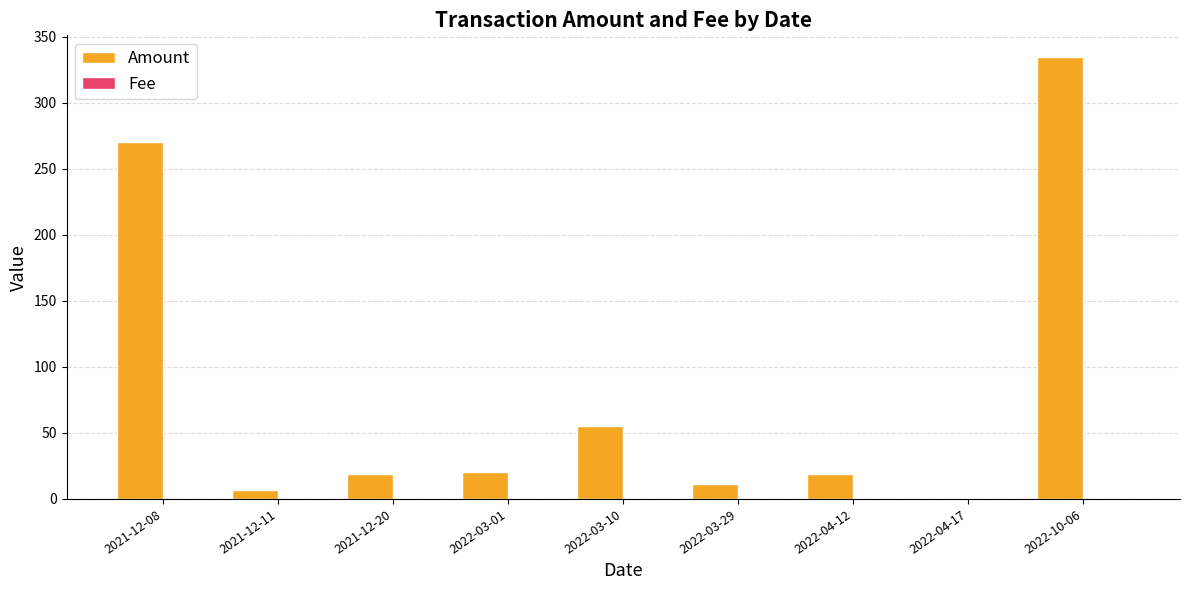

The value of Amount at 2022-03-10 is 36.6. True or false?

False